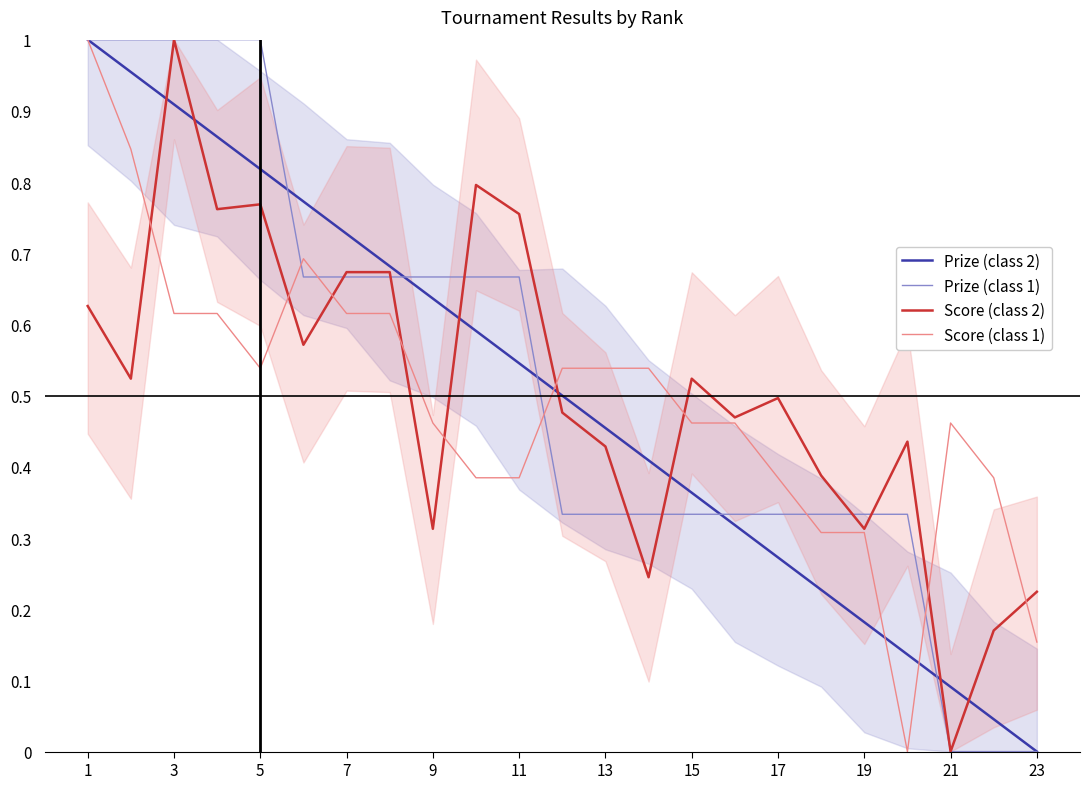

How many lines are shown in the chart?

4